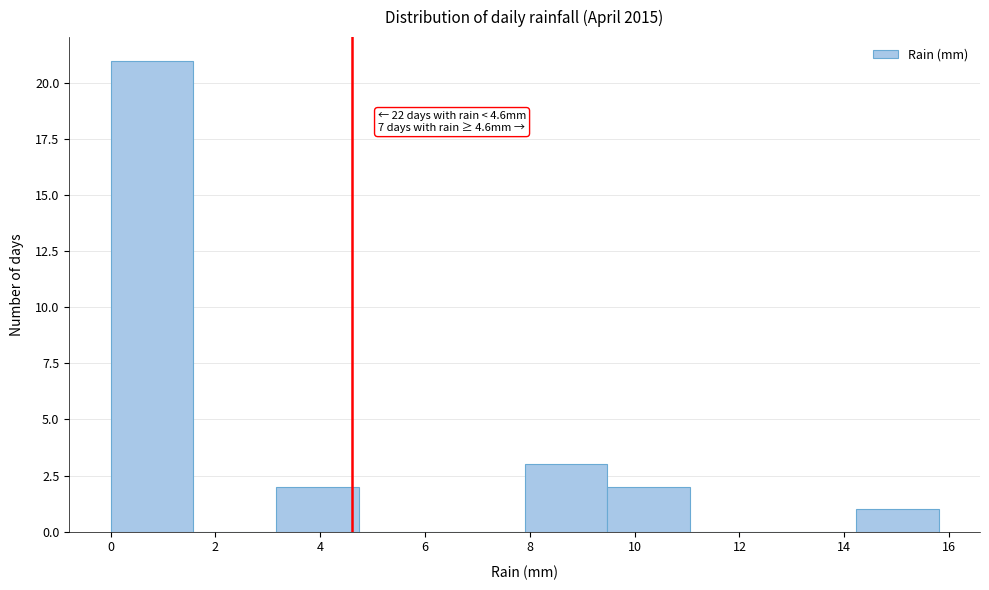

Which range on the x-axis has the tallest bar?

0.00 to 1.58